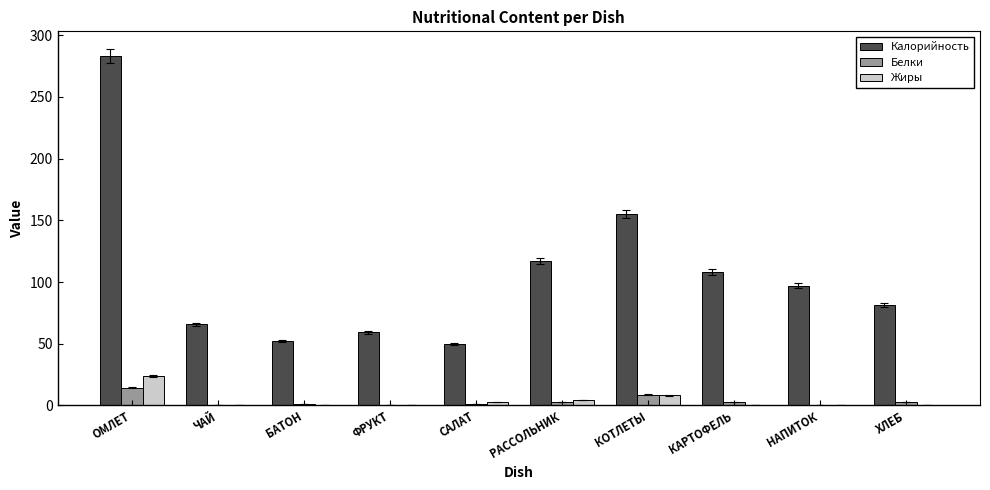

Which series has the largest range (max minus min)?

Калорийность